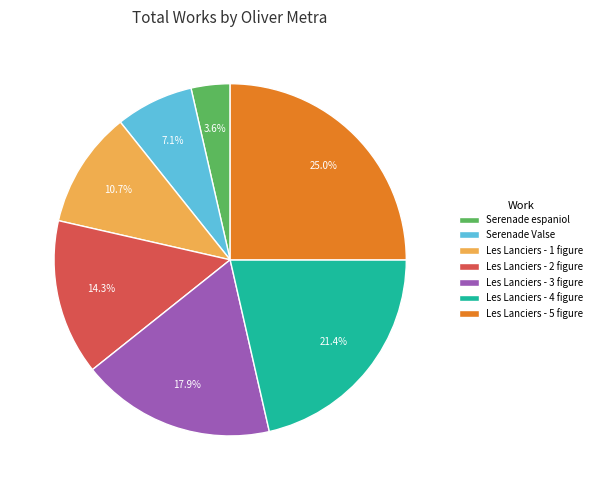

Does any single category account for the majority?

No